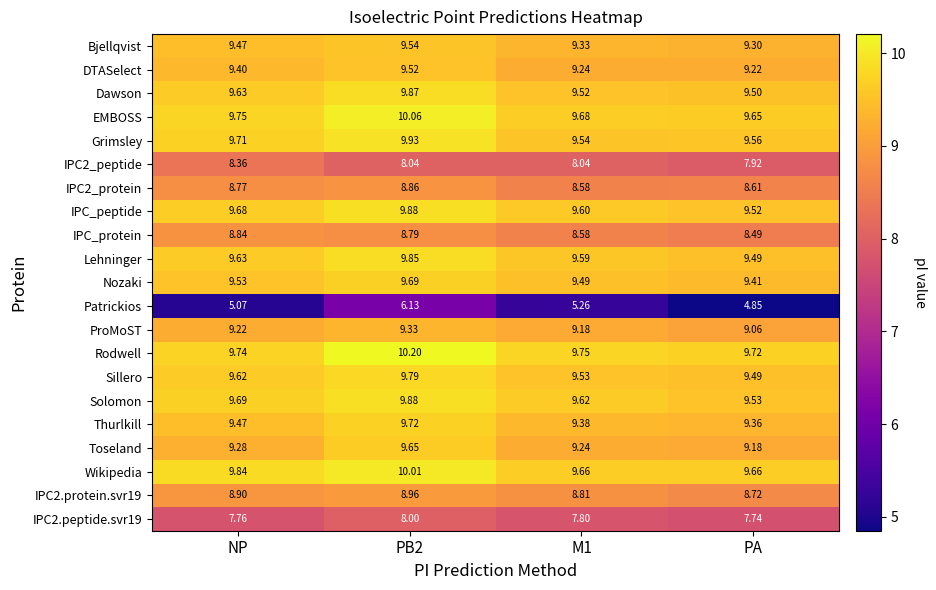

Which series has the largest total across all categories?

Rodwell